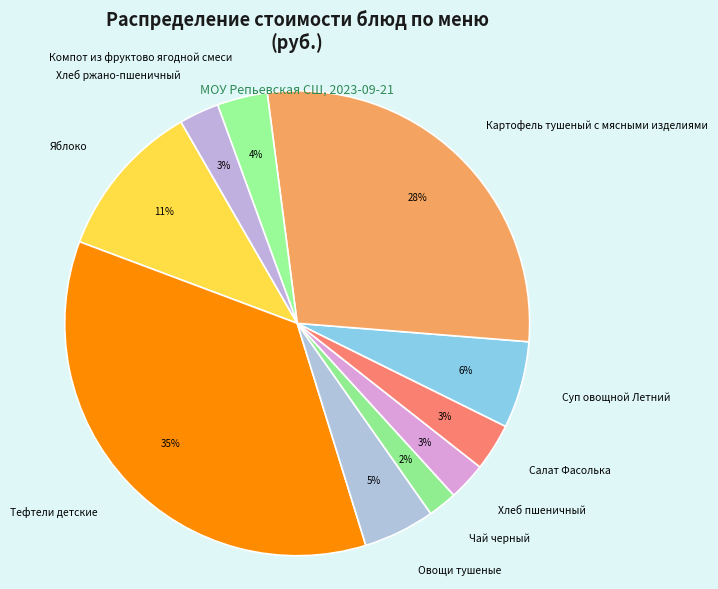

To the nearest percent, what is the average slice percentage?

10%